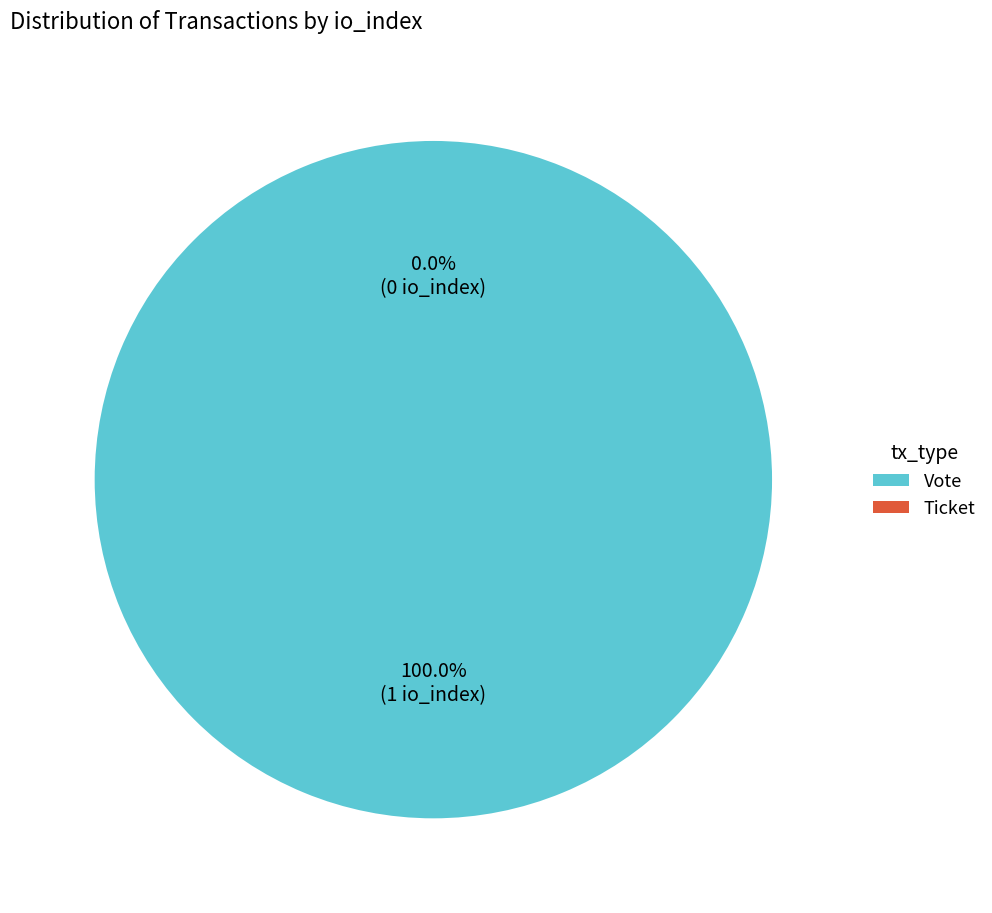

Which has a higher value, Ticket (io_index=0) or Vote (io_index=1)?

Vote (io_index=1)